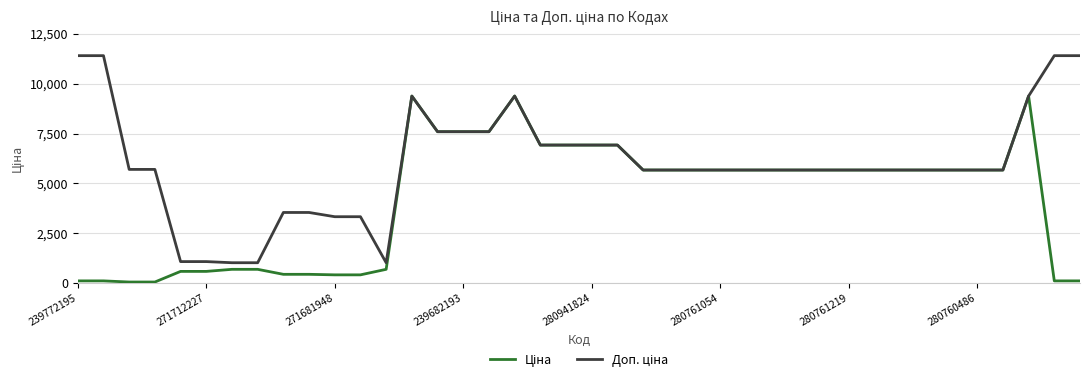

What is the maximum value shown in the chart?

11410.0